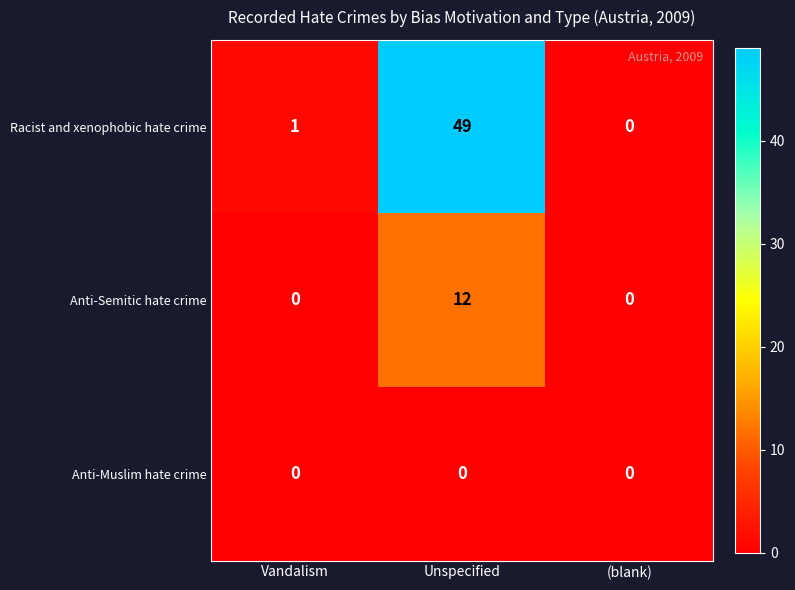

Rank the series by their maximum value, from highest to lowest.

Racist and xenophobic hate crime, Anti-Semitic hate crime, Anti-Muslim hate crime